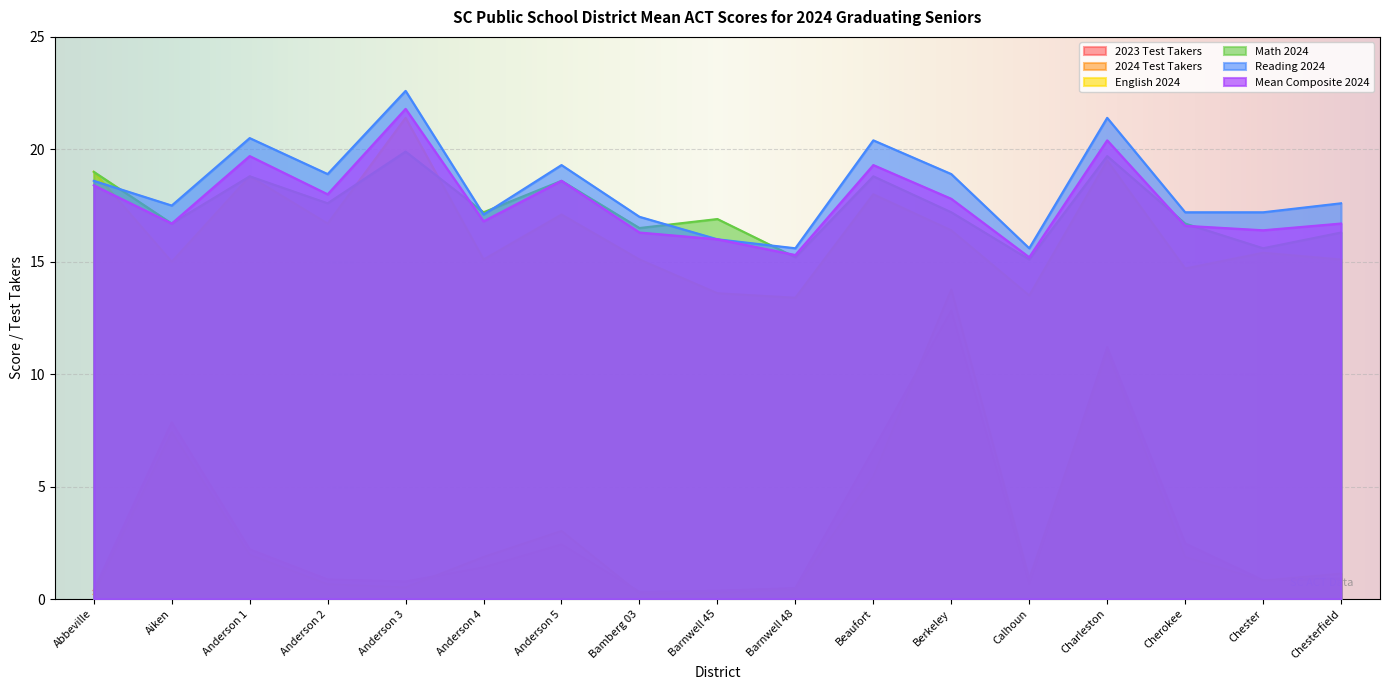

What is the difference between the maximum and minimum values in the Reading 2024 series?

7.0